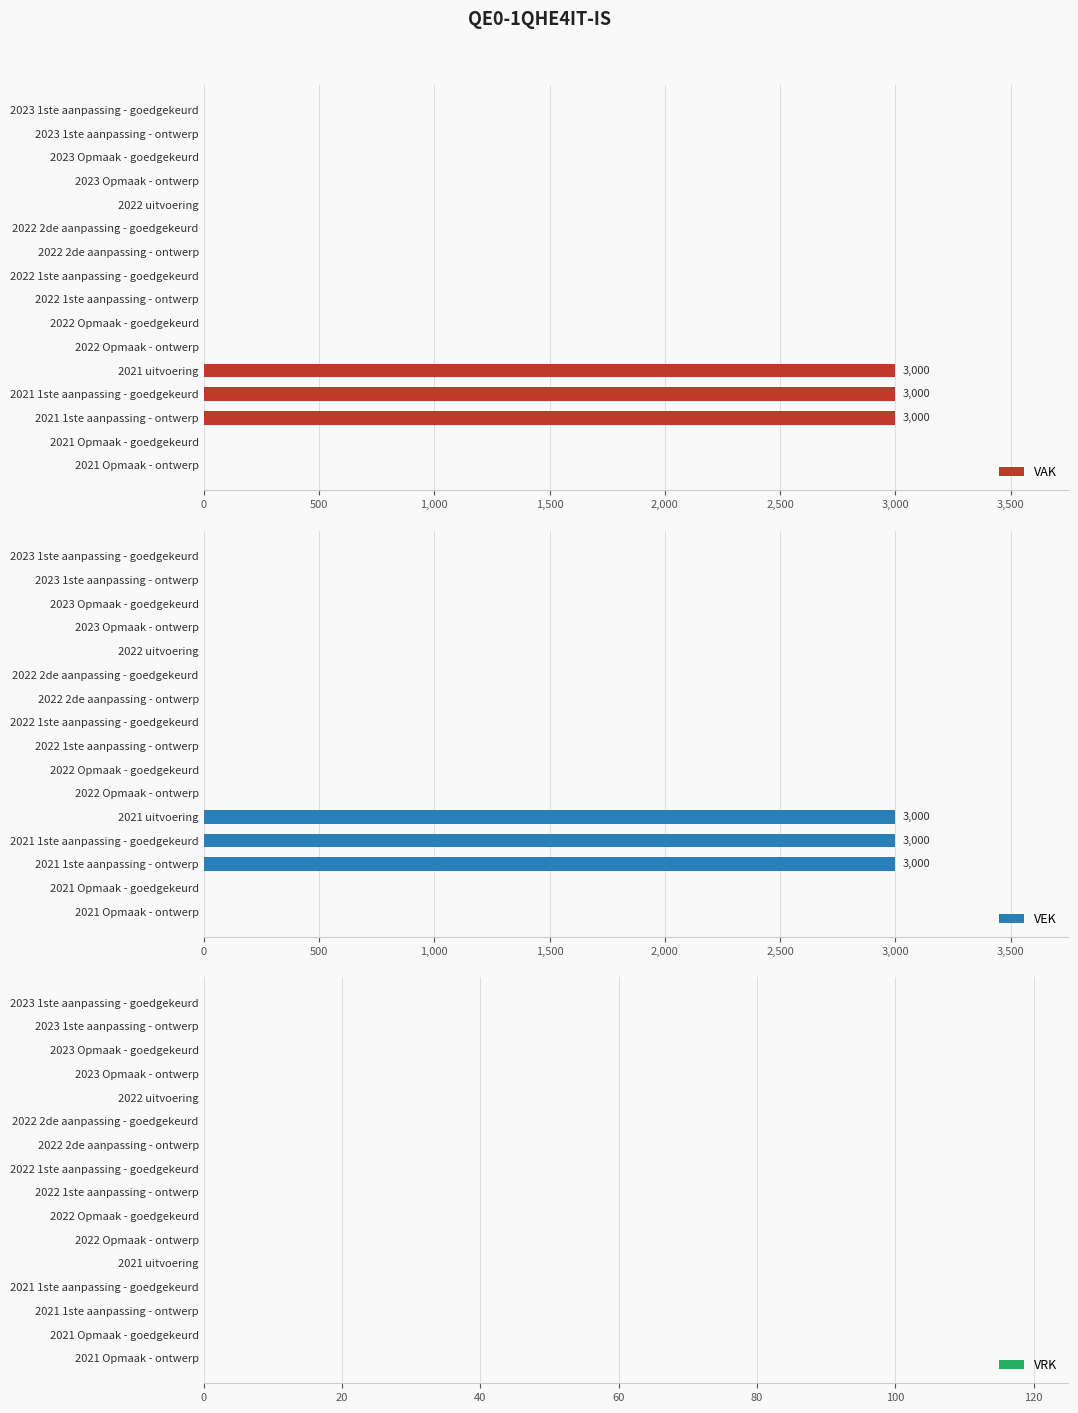

Is it true that VRK equals 0.6 at 2,500?

True